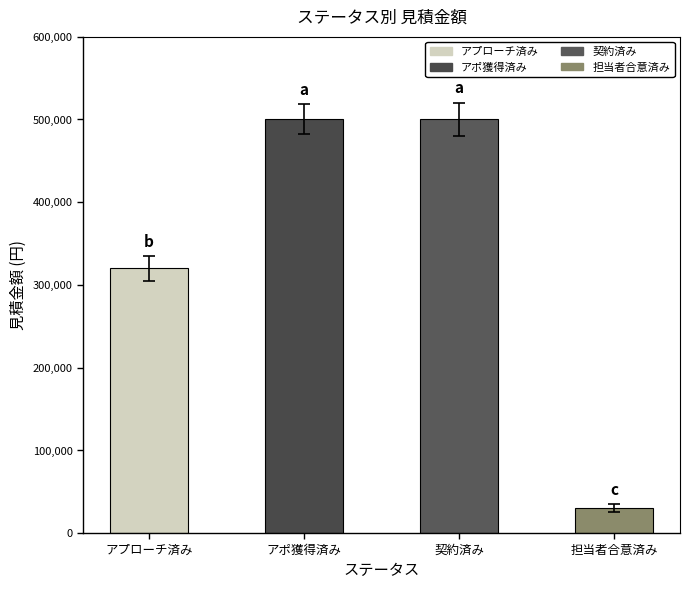

What is the label of the 2nd bar from the left?

アポ獲得済み